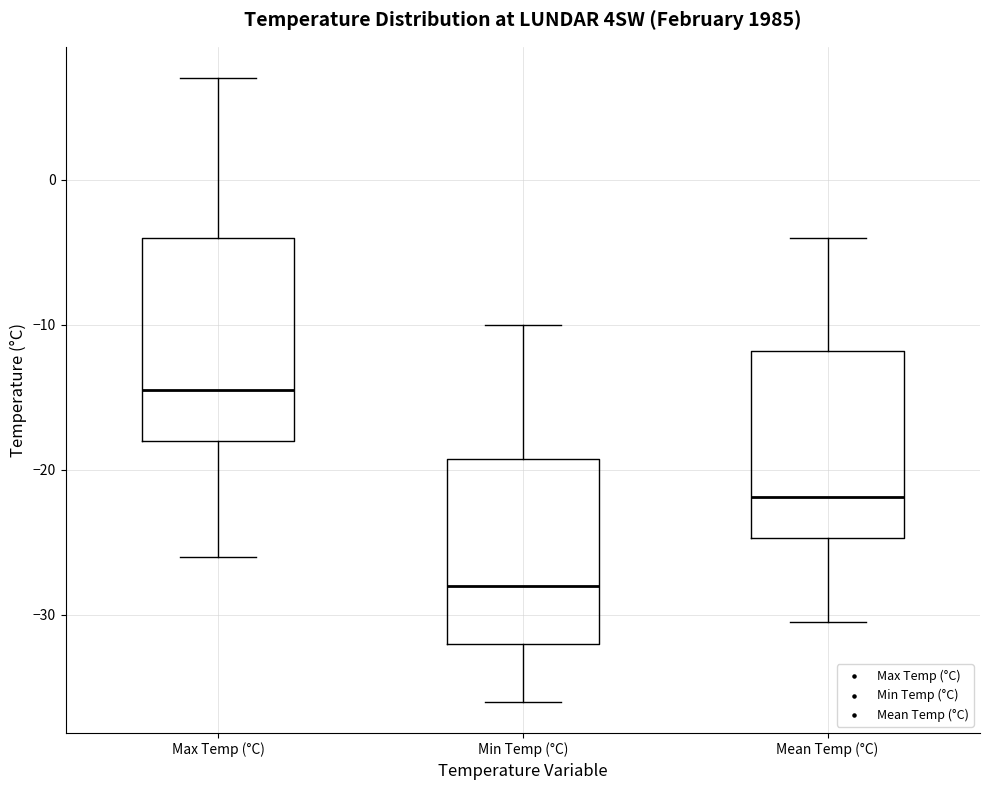

Reading left to right, transcribe this box plot: for each box, give where its median line is, the range the box spans, and where its two whiskers end, as read against the y-axis. The values are not printed on the chart, so give them approximately, as read against the axis.

Max Temp (°C): median -14, box -18 to -4, whiskers -26 to 7
Min Temp (°C): median -28, box -32 to -19, whiskers -36 to -10
Mean Temp (°C): median -22, box -25 to -12, whiskers -30 to -4